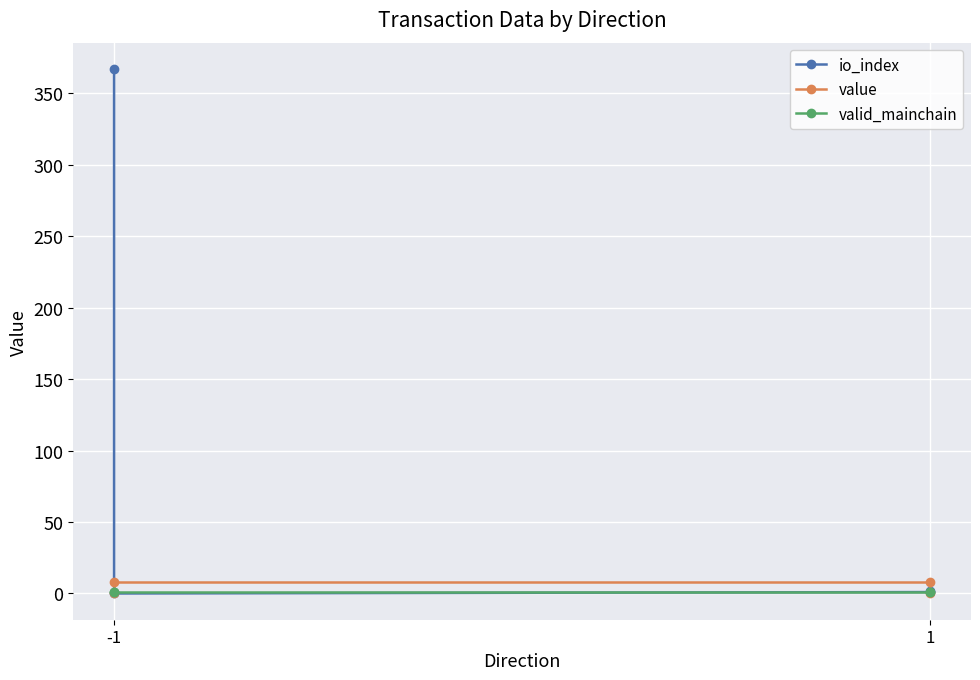

Between which two adjacent categories do io_index and valid_mainchain first intersect?

-1 and -1